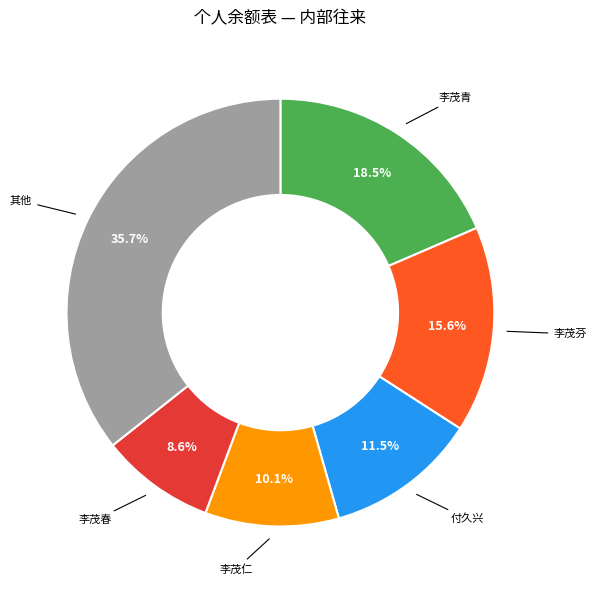

Does any single category account for the majority?

No